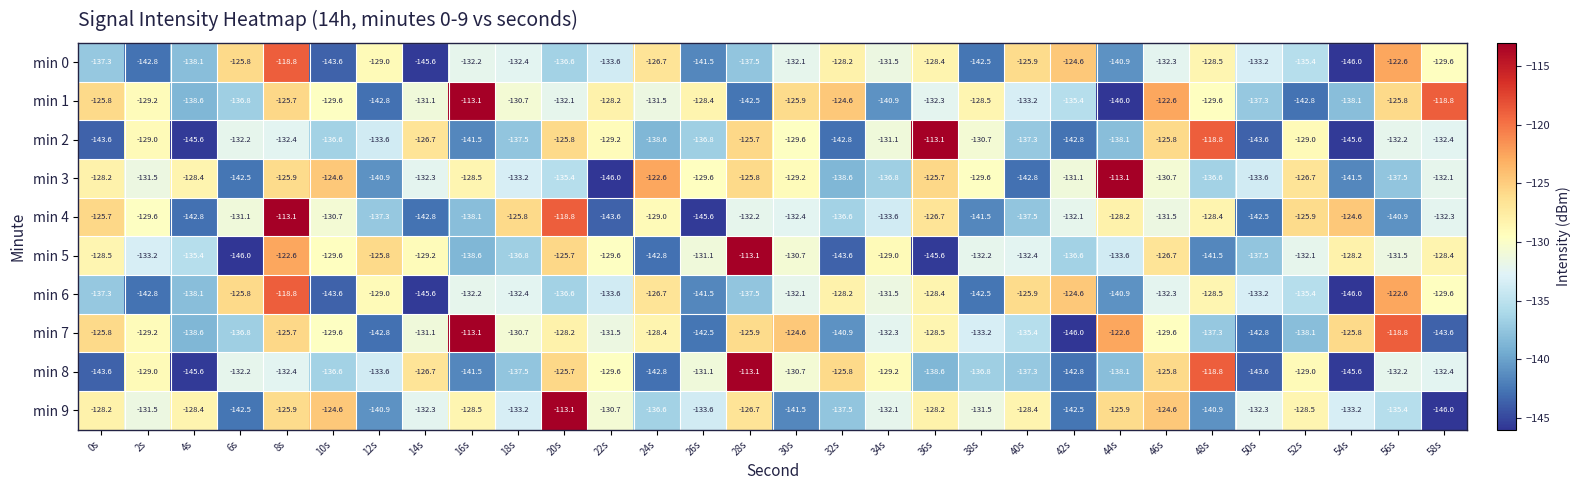

At which category is the sum across all series the highest?

8s